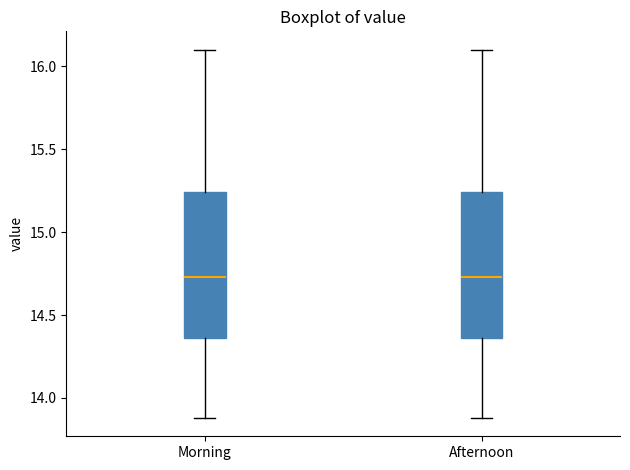

Reading left to right, transcribe this box plot: for each box, give where its median line is, the range the box spans, and where its two whiskers end, as read against the y-axis. The values are not printed on the chart, so give them approximately, as read against the axis.

Morning: median 14.75, box 14.35 to 15.25, whiskers 13.90 to 16.10
Afternoon: median 14.75, box 14.35 to 15.25, whiskers 13.90 to 16.10